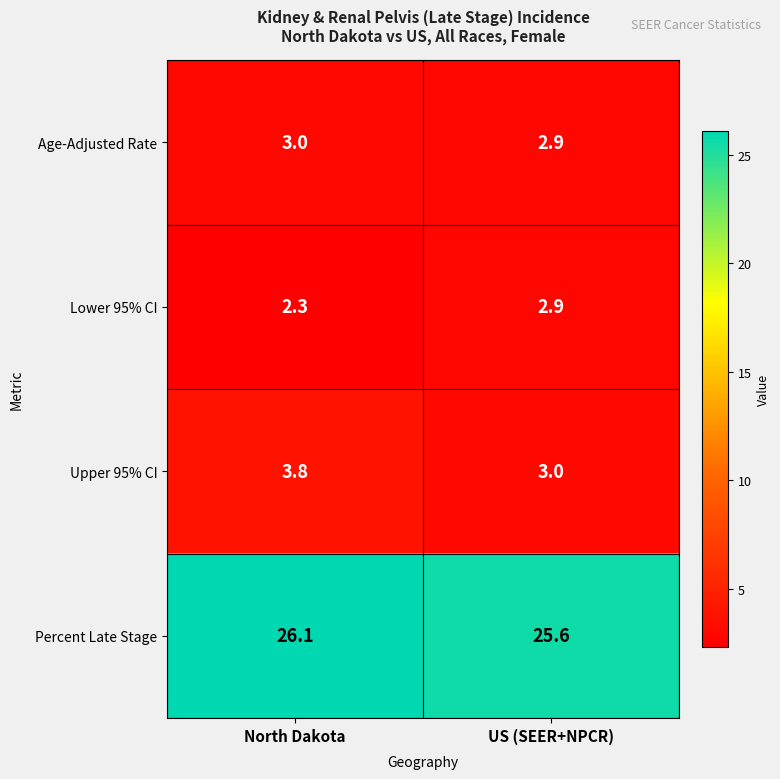

Which series has the largest total across all categories?

Percent Late Stage